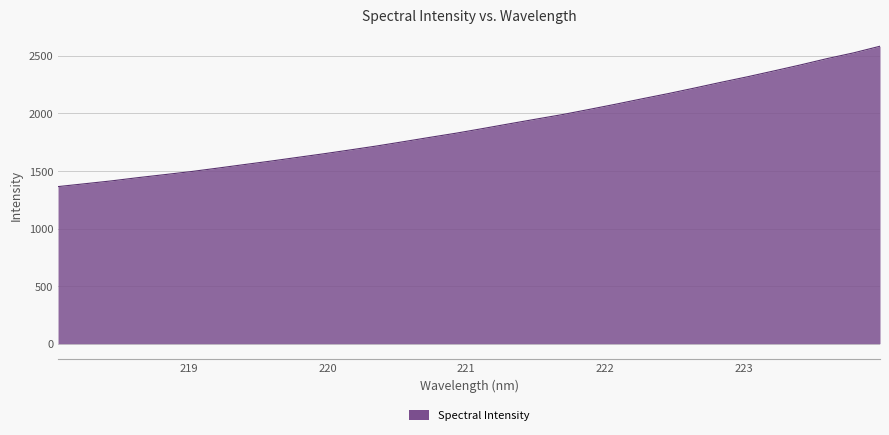

What is the greatest value displayed?

2582.5